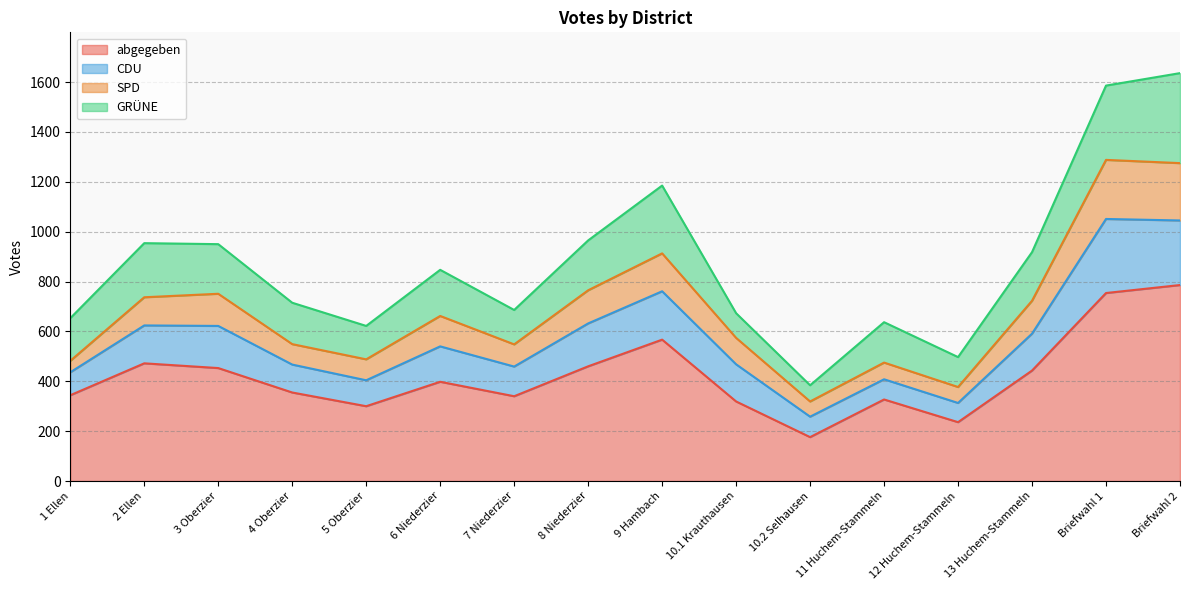

Which category has the lowest value in the abgegeben series?

10.2 Selhausen